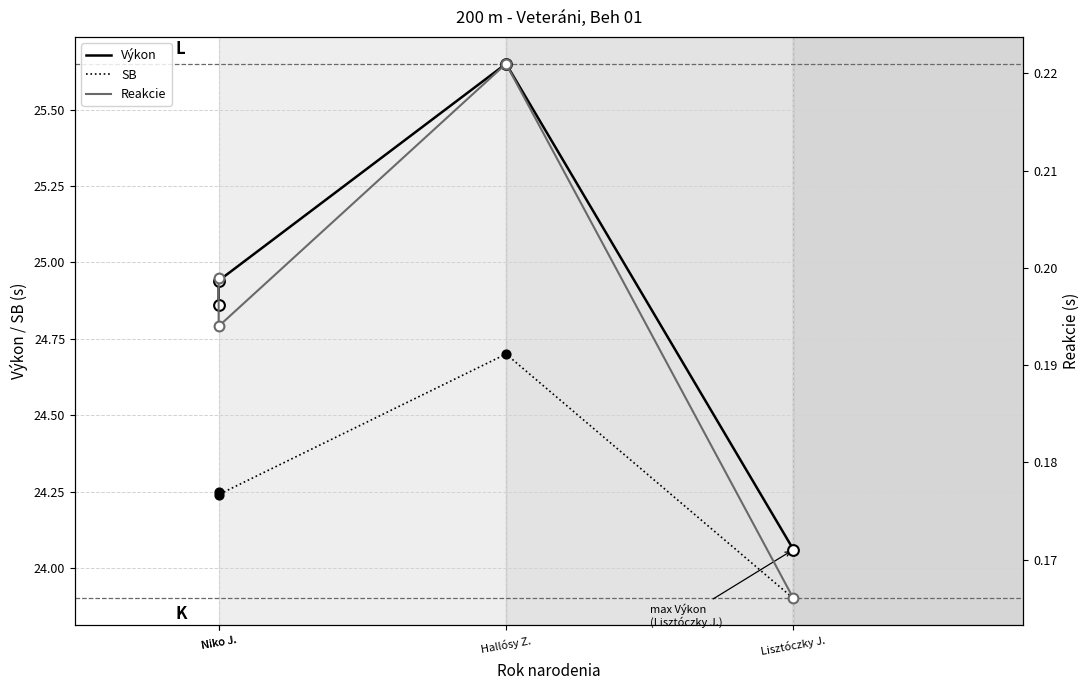

At which category is the sum across all series the highest?

Hallósy Z.